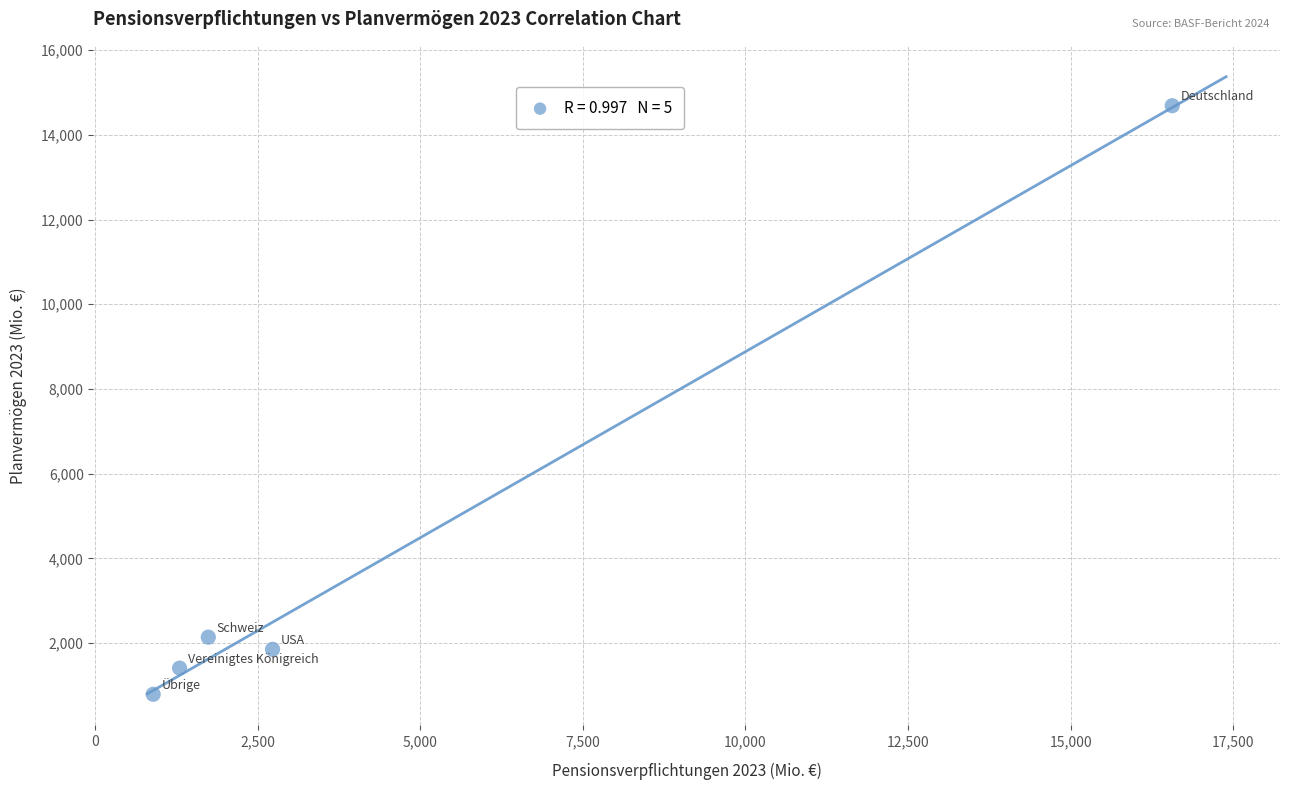

What Y value in the scatter plot is closest to 7739?

2140